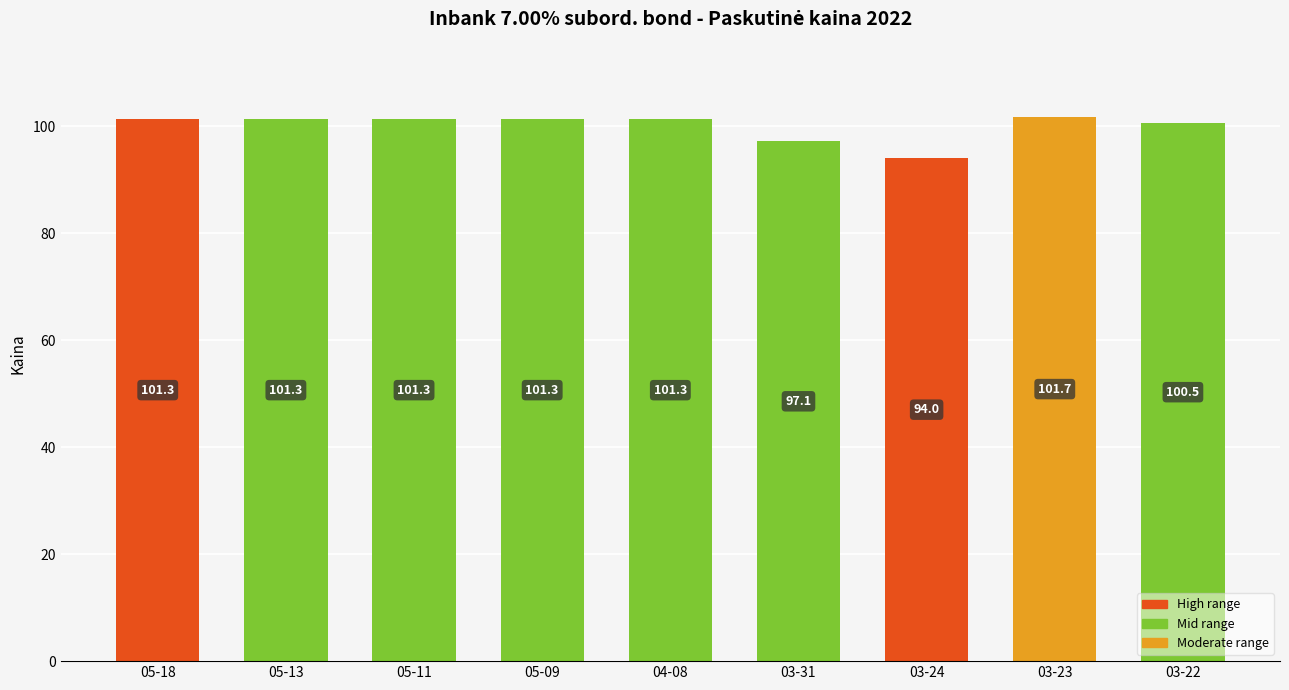

What is the value of the 4th bar from the left?

101.3